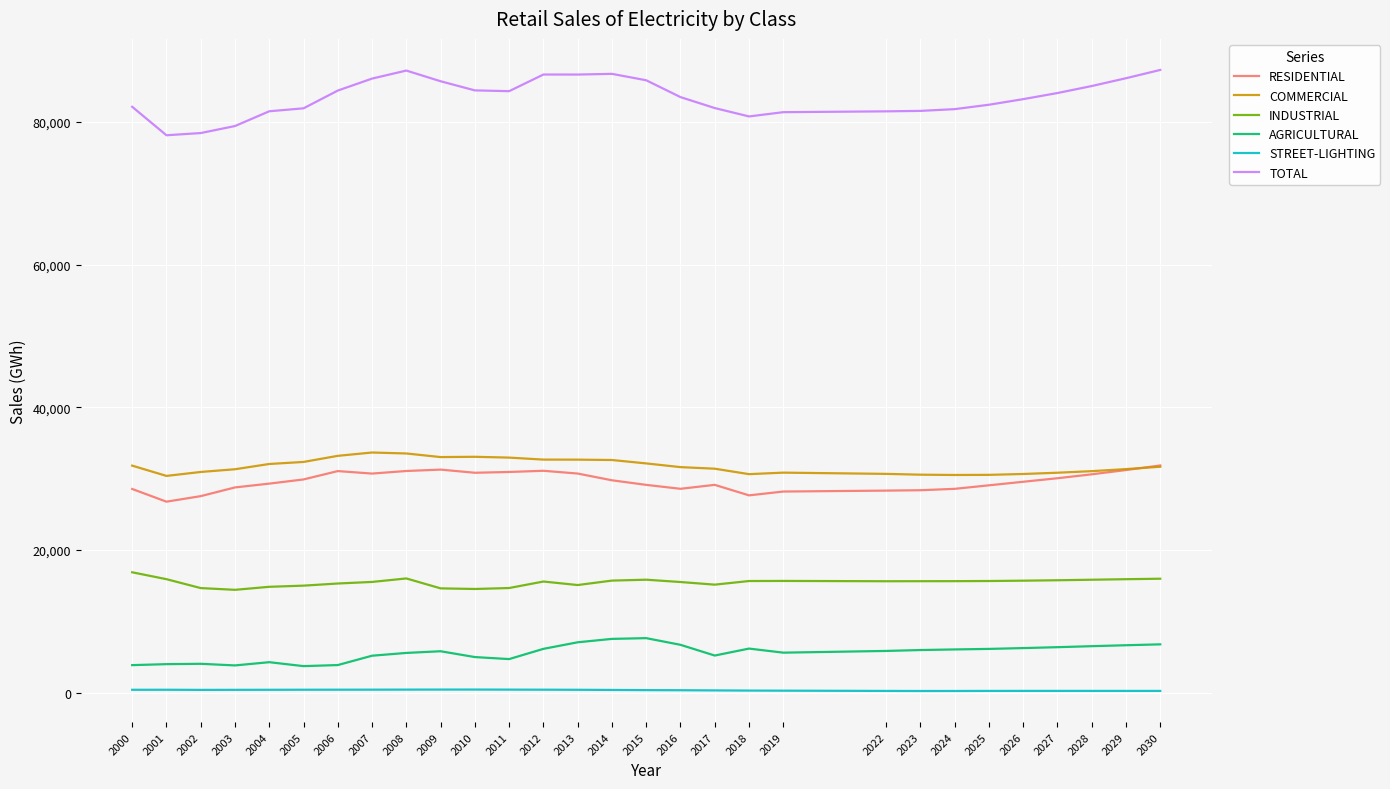

Which series has the largest total across all categories?

TOTAL